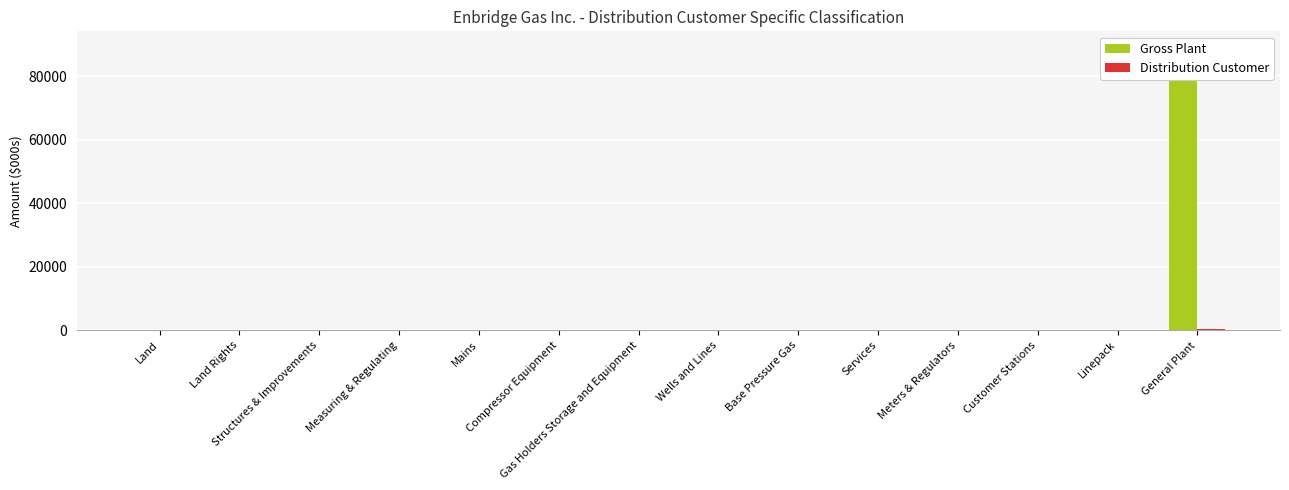

List the series in order of their peak value, lowest first.

Distribution Customer, Gross Plant